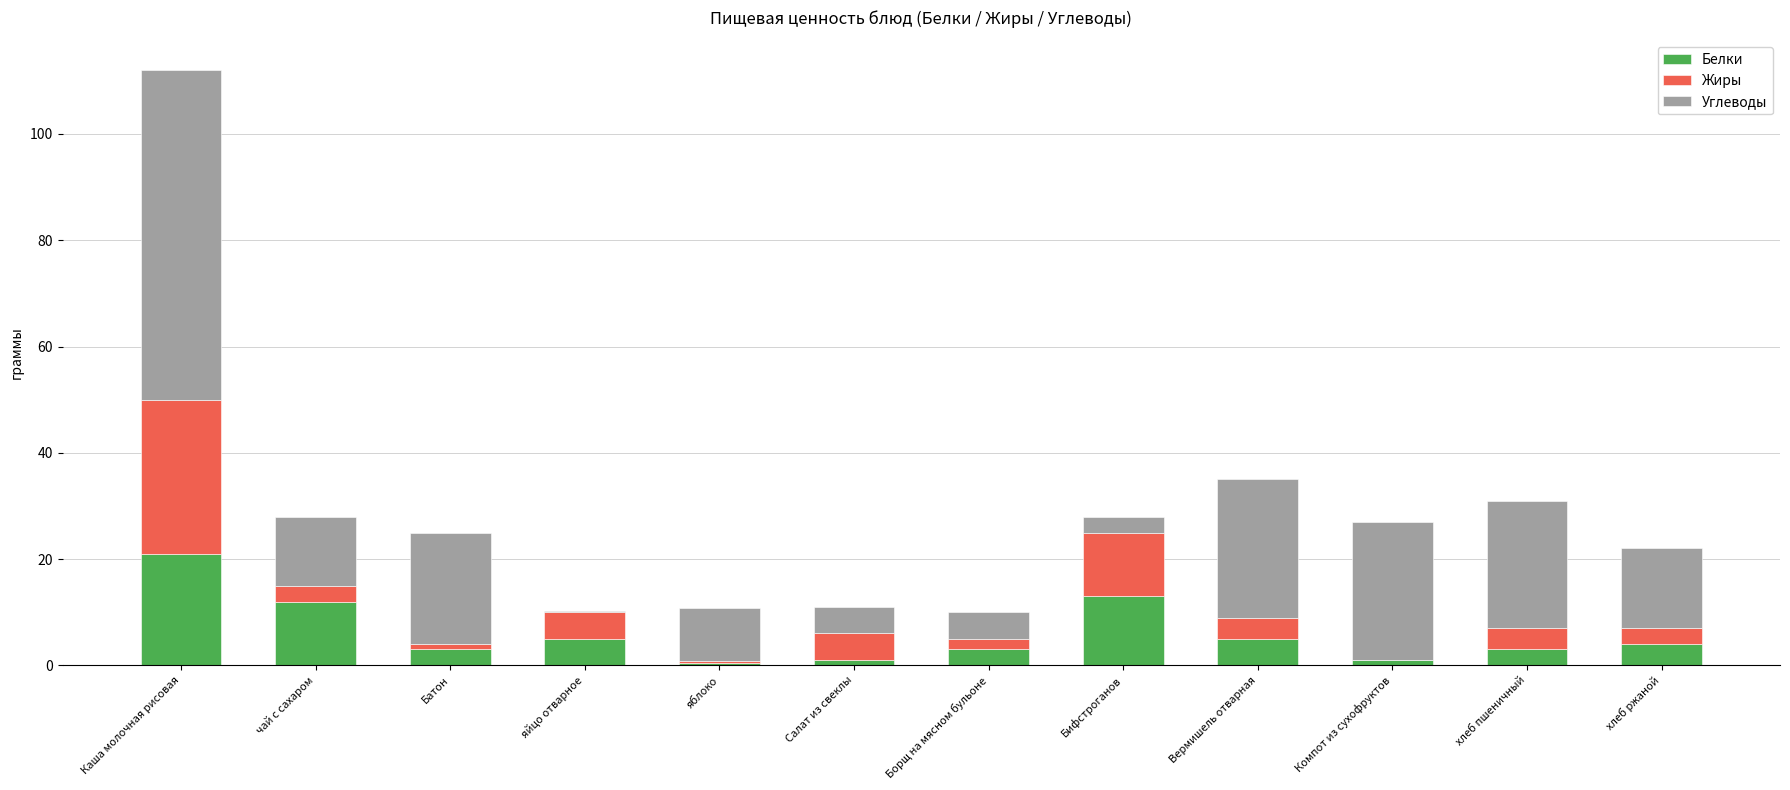

What is the sum of all Белки values?

71.4